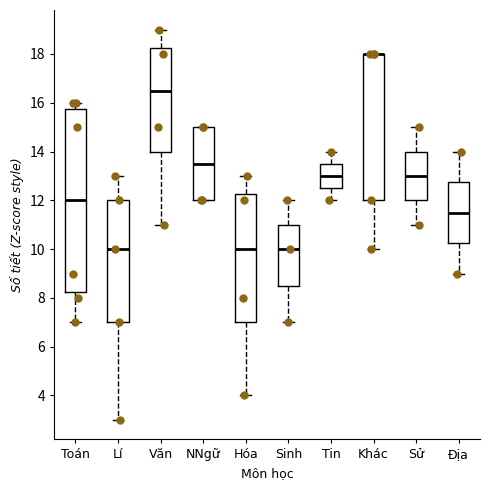

Where does the upper whisker of the box for Tin end on the y-axis? The values are not printed on the chart, so give them approximately, as read against the axis.

14.0